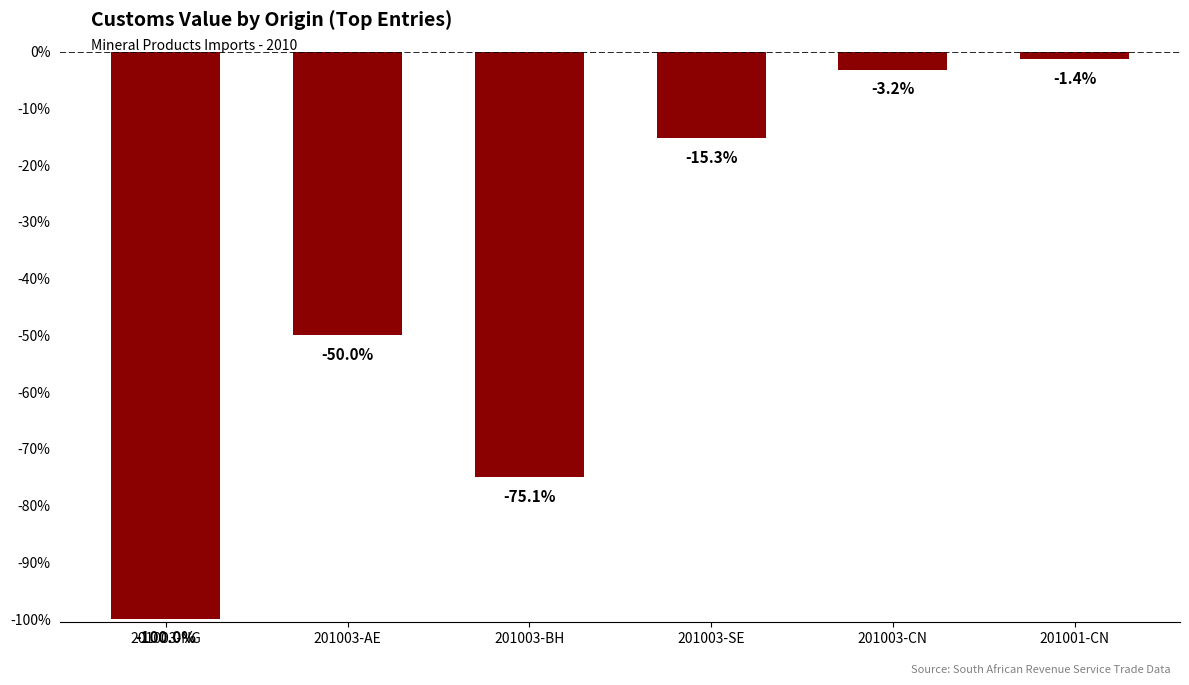

Rank the categories by value from lowest to highest.

201003-NG, 201003-BH, 201003-AE, 201003-SE, 201003-CN, 201001-CN